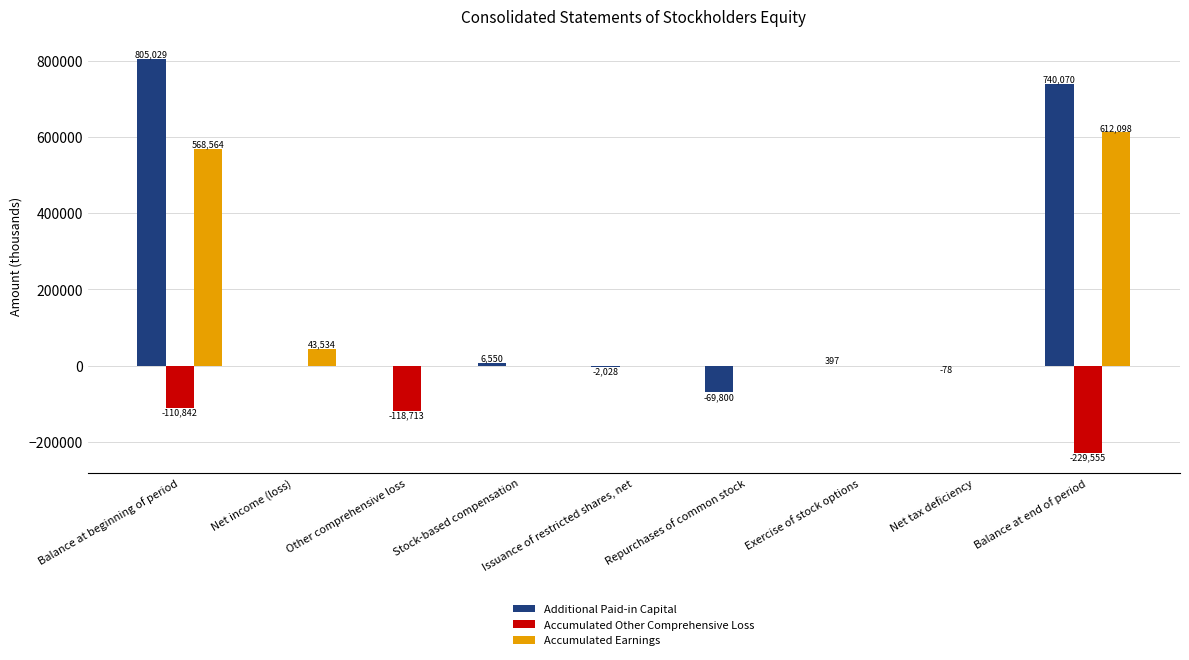

Count the number of categories in the chart.

9